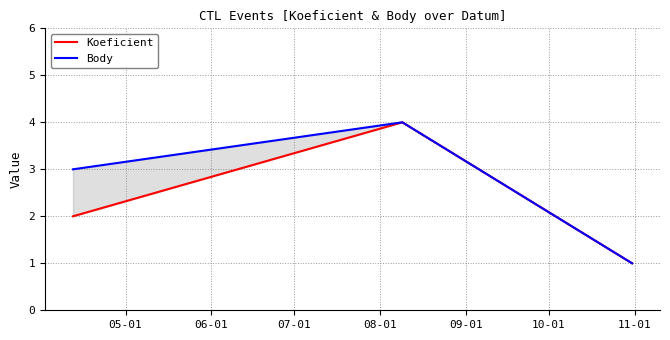

Is it true that Koeficient equals 0 at 07-01?

False